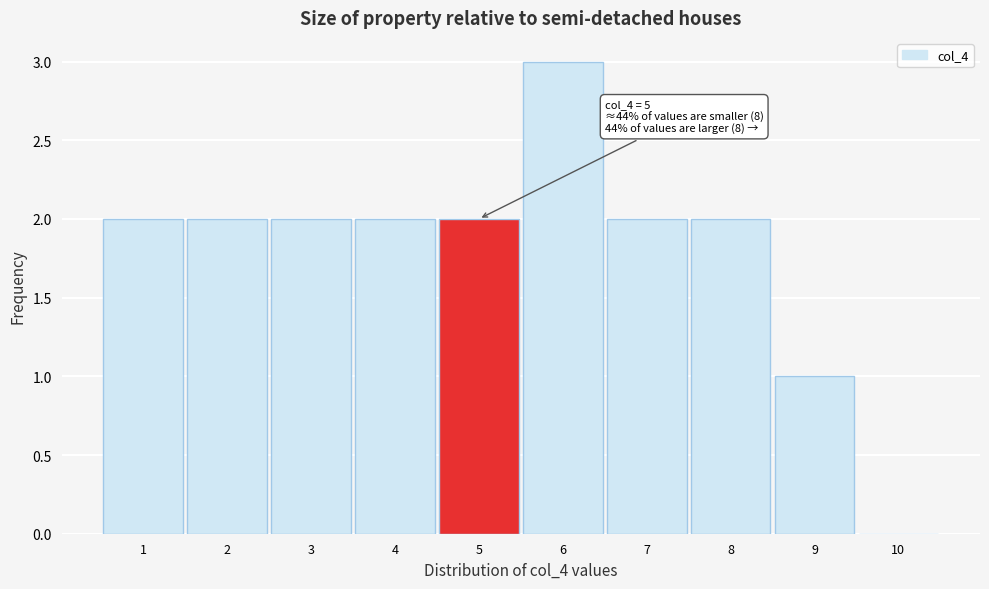

Which range on the x-axis has the tallest bar?

5.5 to 6.5